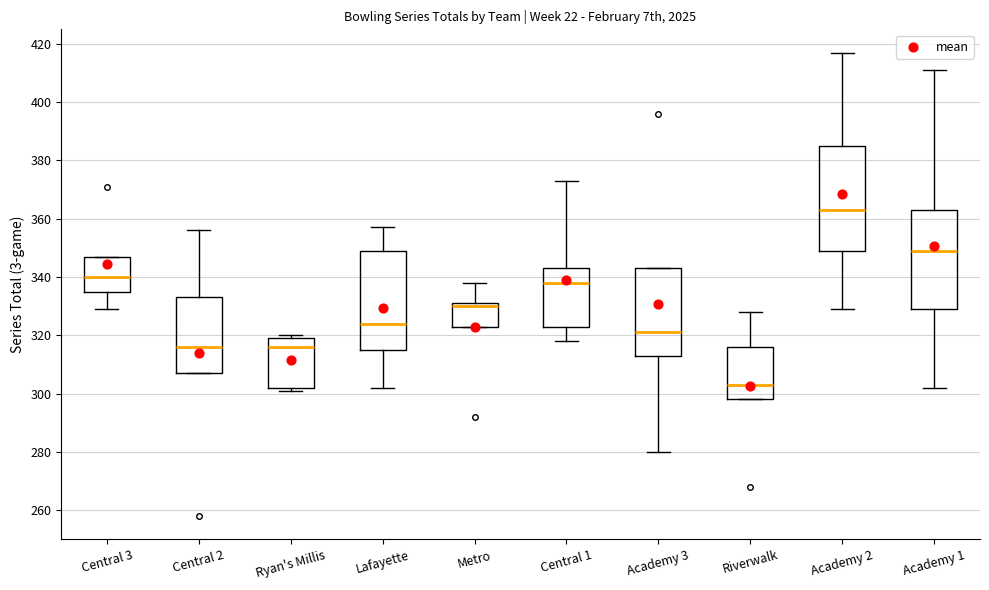

Reading left to right, read every box against the y-axis: the position of its median line, the range the box covers, and the ends of its whiskers. The values are not printed on the chart, so give them approximately, as read against the axis.

Central 3: median 340, box 336 to 348, whiskers 330 to 348
Central 2: median 316, box 308 to 334, whiskers 308 to 356
Ryan's Millis: median 316, box 302 to 320, whiskers 302 (just below the box's lower edge) to 320 (just above the box's upper edge)
Lafayette: median 324, box 316 to 350, whiskers 302 to 358
Metro: median 330, box 324 to 332, whiskers 324 to 338
Central 1: median 338, box 324 to 344, whiskers 318 to 374
Academy 3: median 322, box 314 to 344, whiskers 280 to 344
Riverwalk: median 304, box 298 to 316, whiskers 298 to 328
Academy 2: median 364, box 350 to 386, whiskers 330 to 418
Academy 1: median 350, box 330 to 364, whiskers 302 to 412